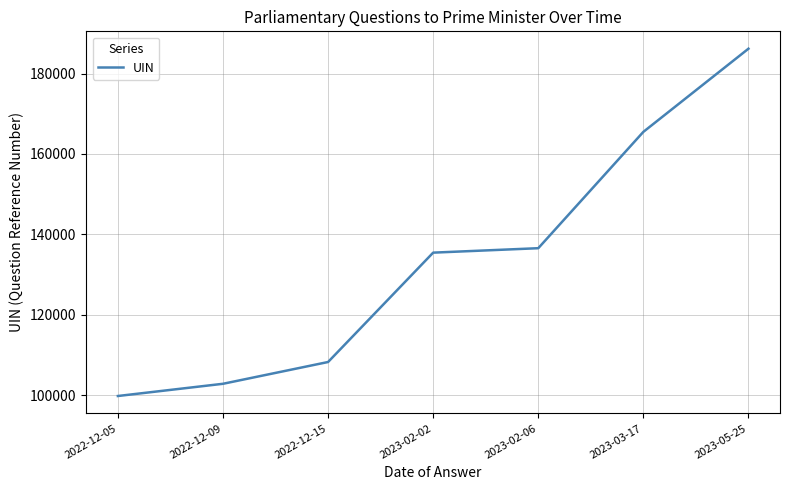

What is the greatest value displayed?

186174